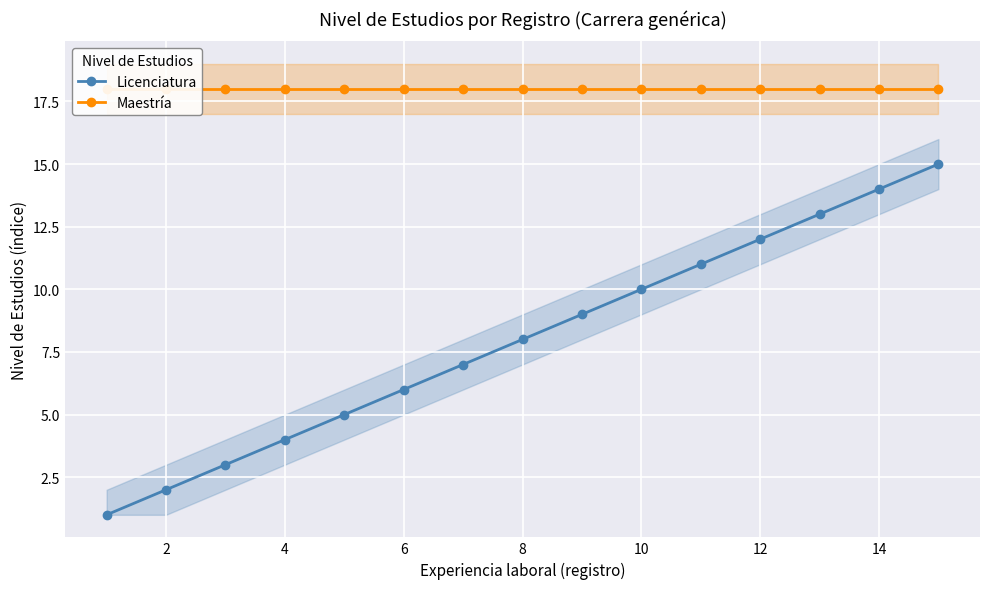

The Licenciatura series shows 3 at 2. True or false?

False